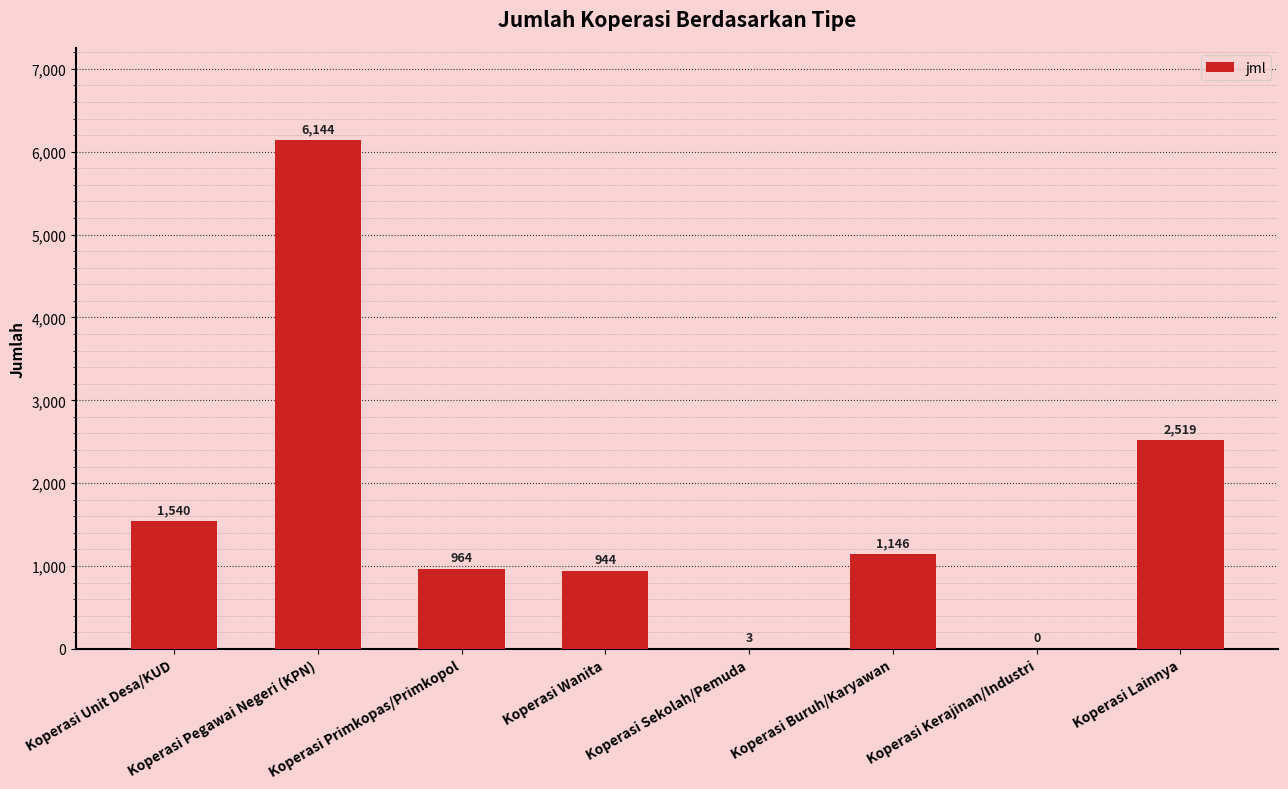

What is the sum of the values at Koperasi Kerajinan/Industri and Koperasi Wanita?

944